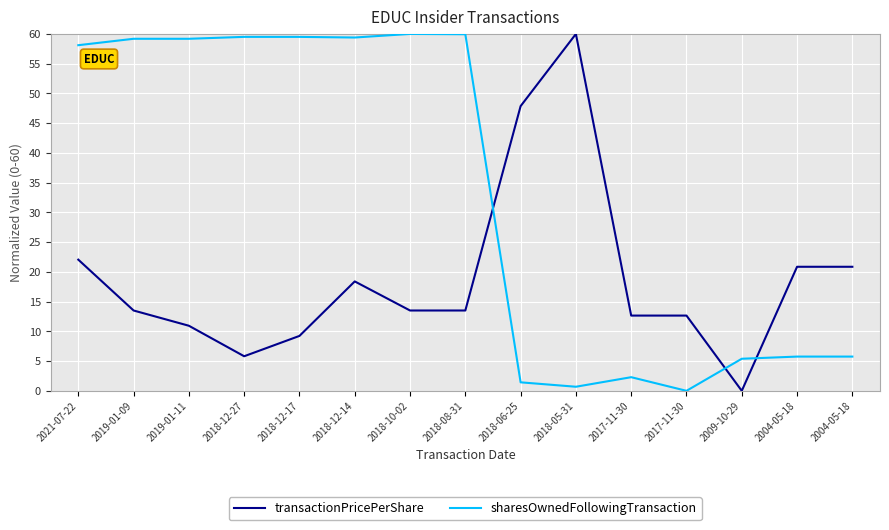

What are all the series names shown in the legend?

transactionPricePerShare, sharesOwnedFollowingTransaction